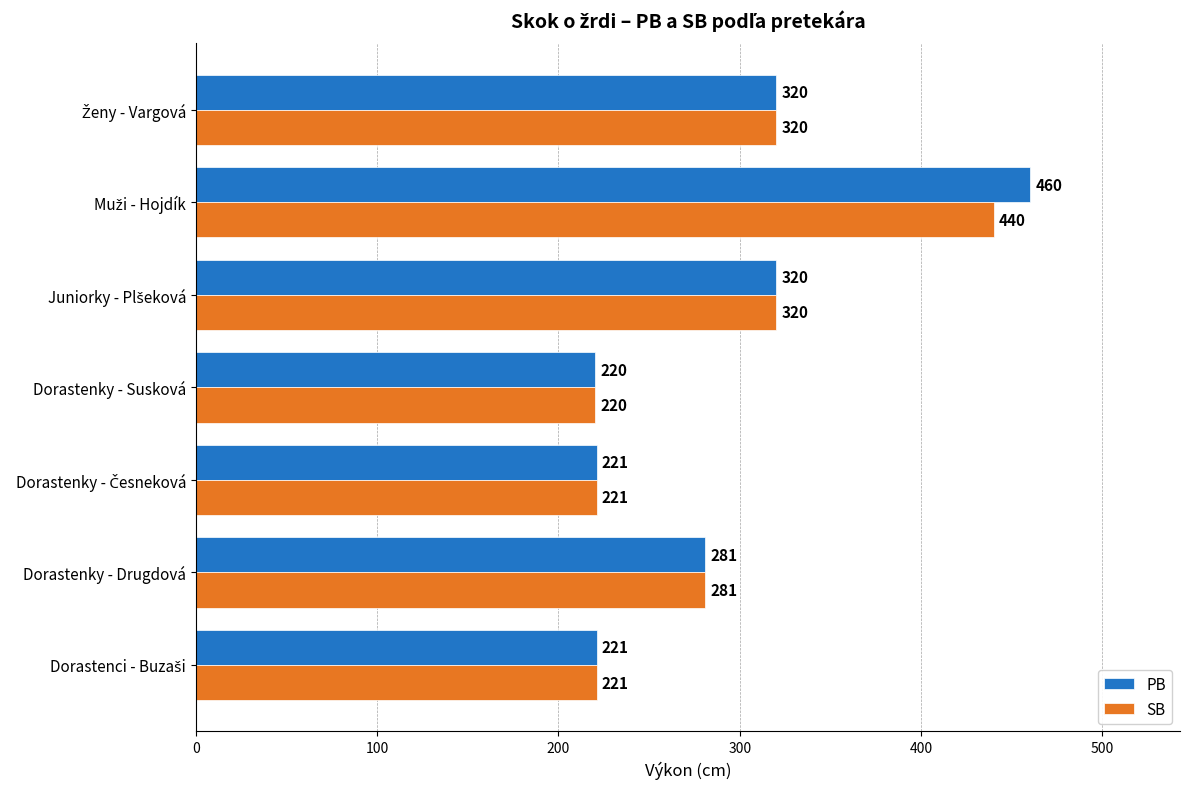

Which series has the widest spread of values?

PB